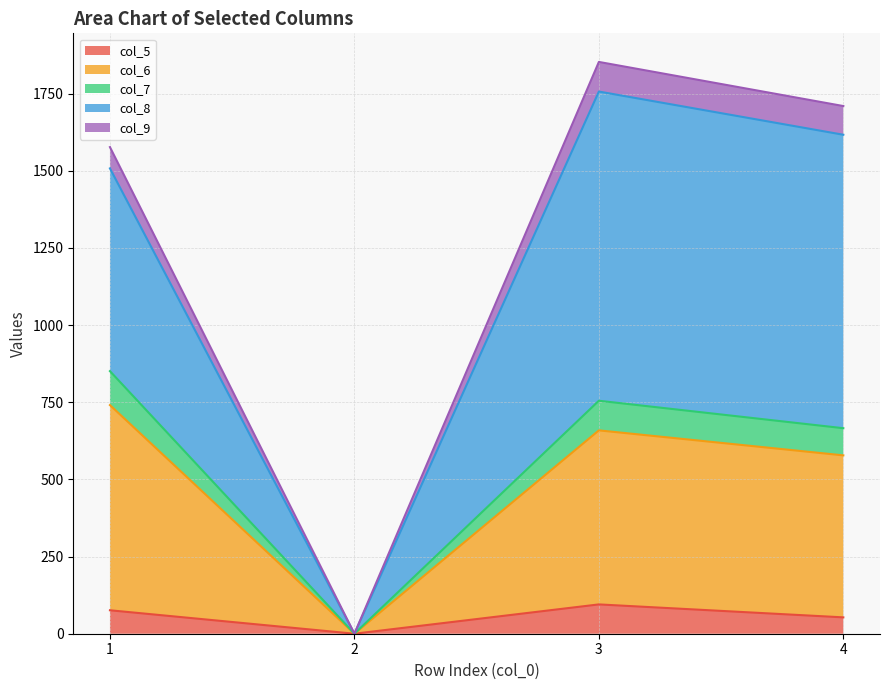

Reading left to right, transcribe the values for col_5.

76	0	95	53